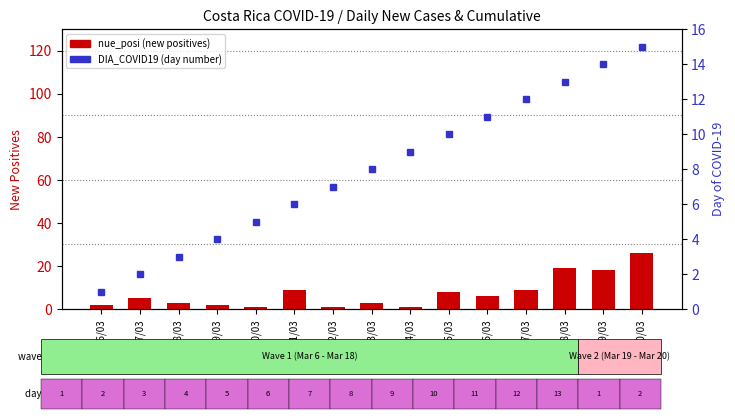

Reading left to right, transcribe all the data shown in this chart.

nue_posi: 2	5	3	2	1	9	1	3	1	8	6	9	19	18	26
DIA_COVID19: 1	2	3	4	5	6	7	8	9	10	11	12	13	14	15